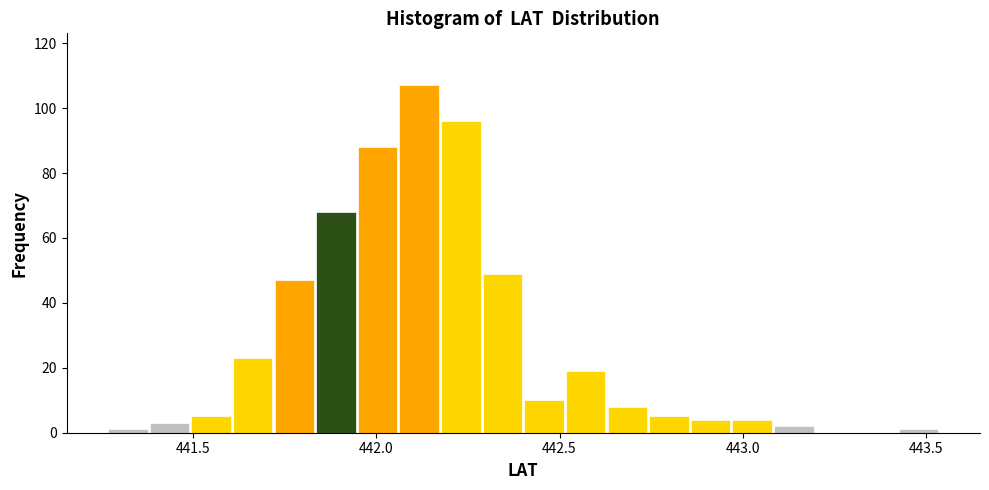

Read against the x-axis, roughly where is the centre of the tallest bar?

442.10